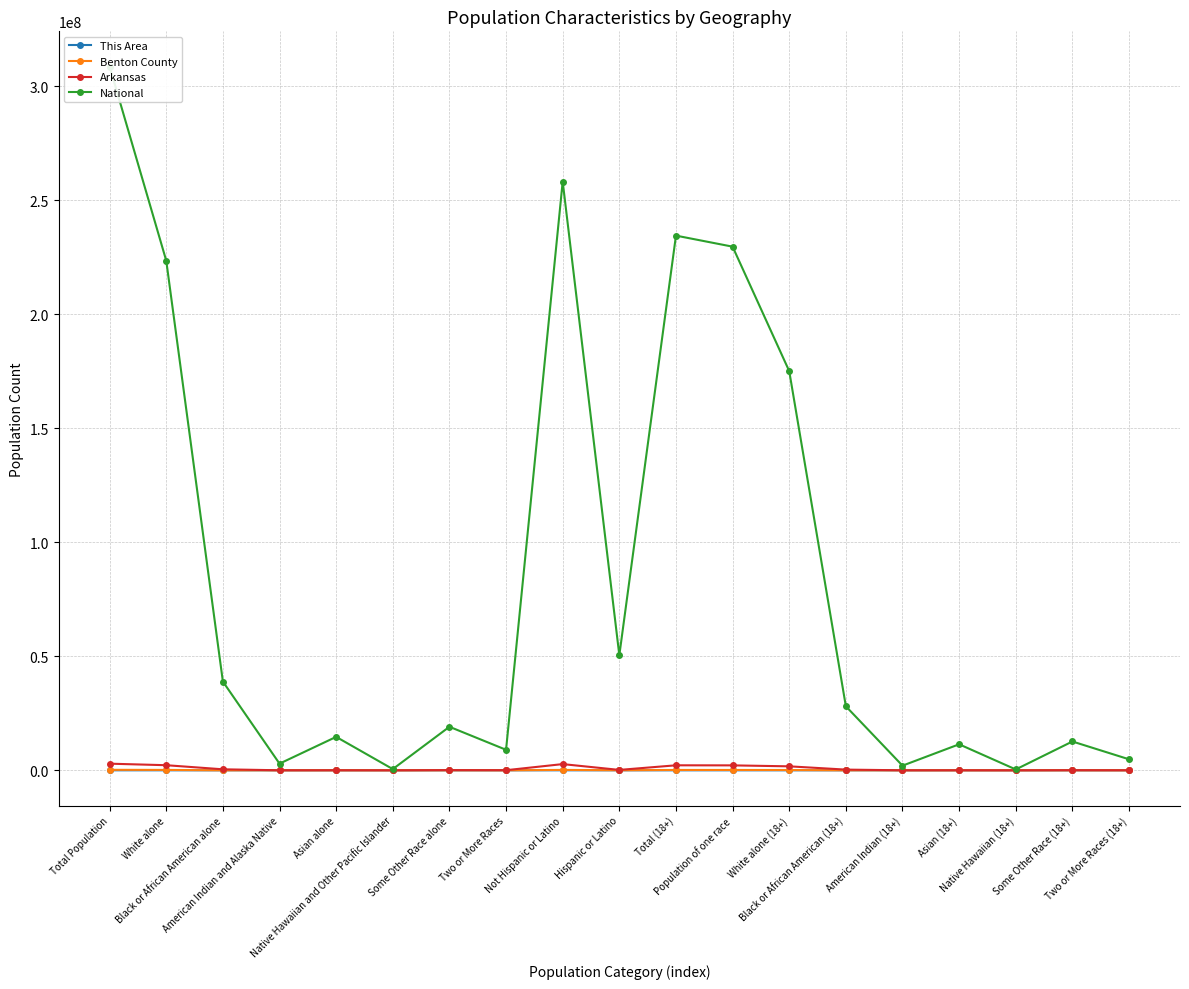

List the series in order of their peak value, highest first.

National, Arkansas, Benton County, This Area